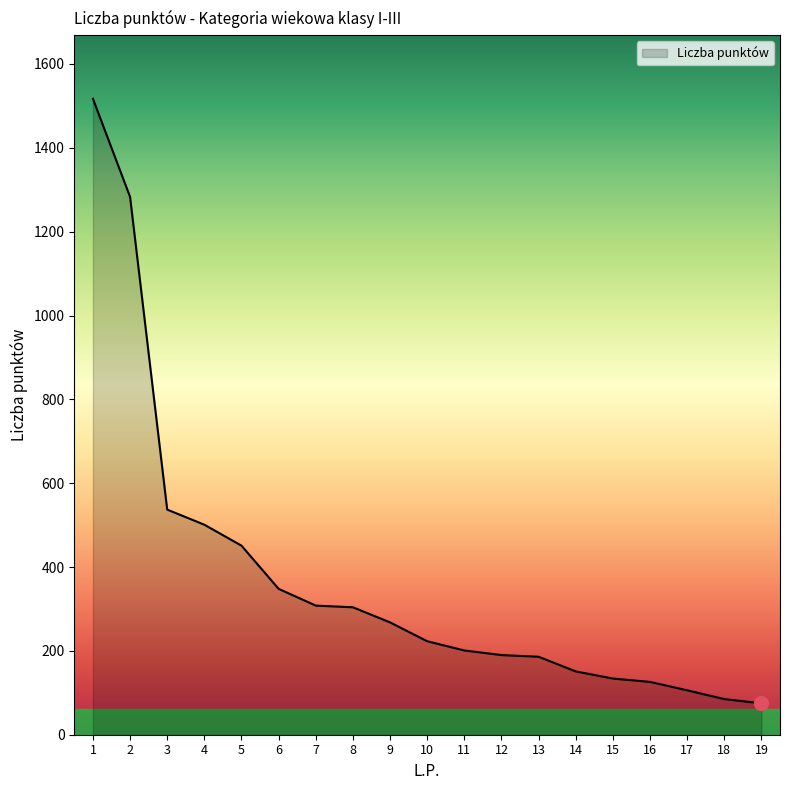

Which has a higher value, 18 or 16?

16